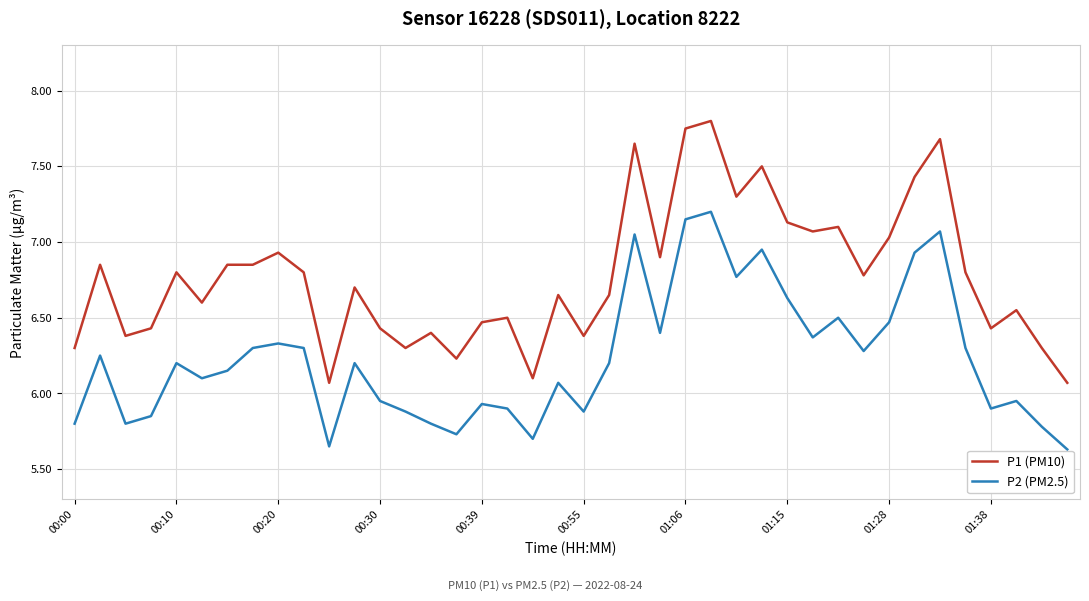

Which series has the widest spread of values?

P1 (PM10)